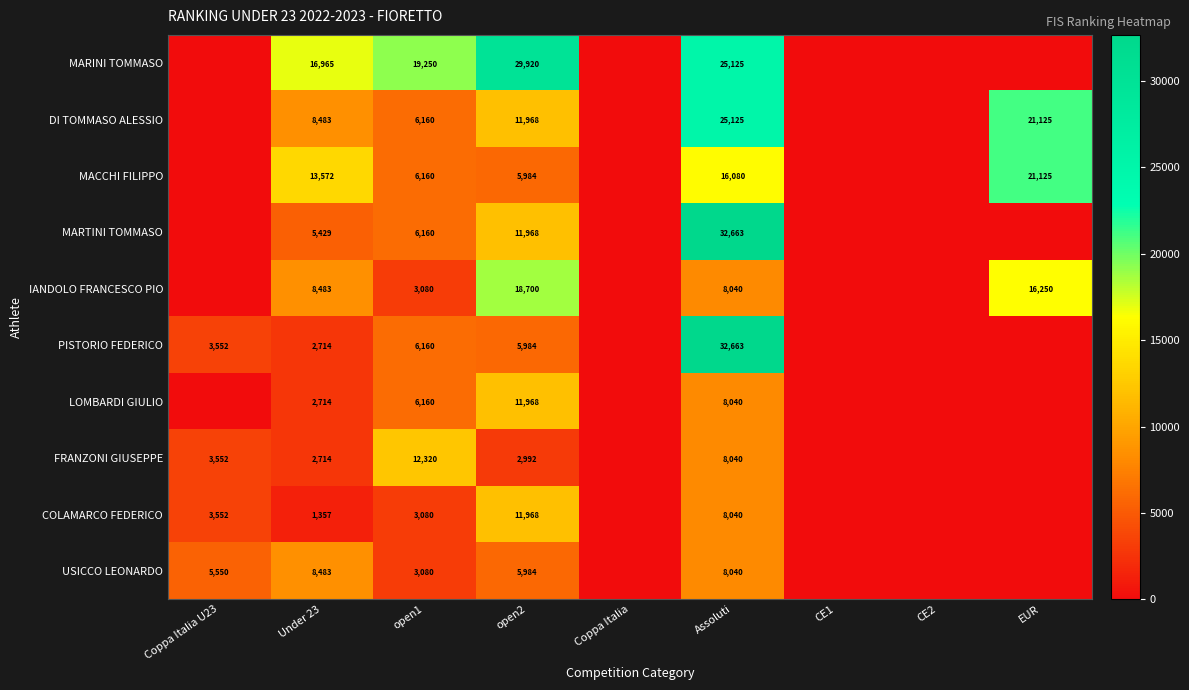

Is the value of COLAMARCO FEDERICO at open1 greater than the value of MARINI TOMMASO at open1?

No